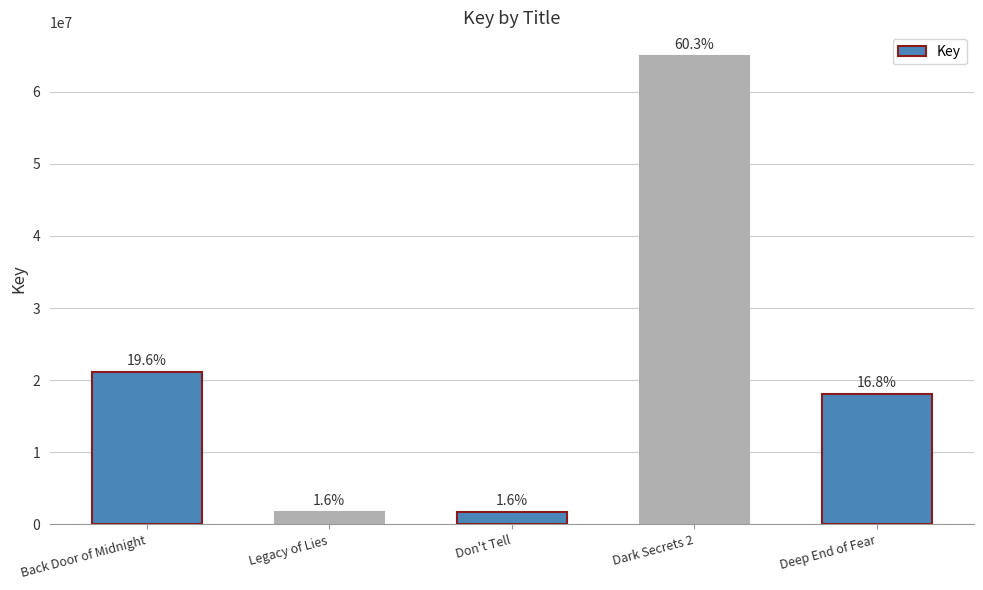

Are the bars horizontal?

No